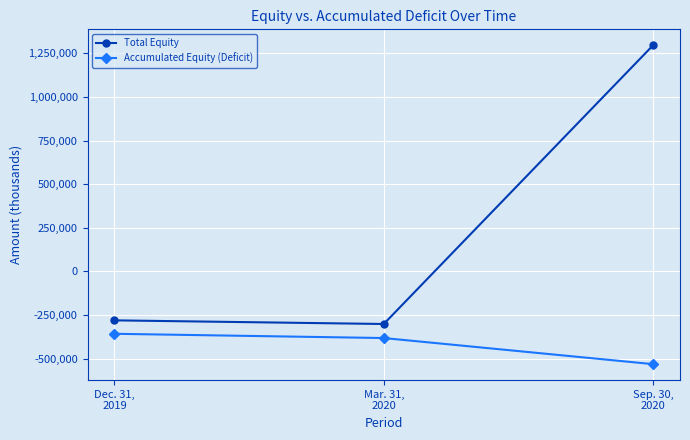

What is the sum of all Accumulated Equity (Deficit) values?

-1272282